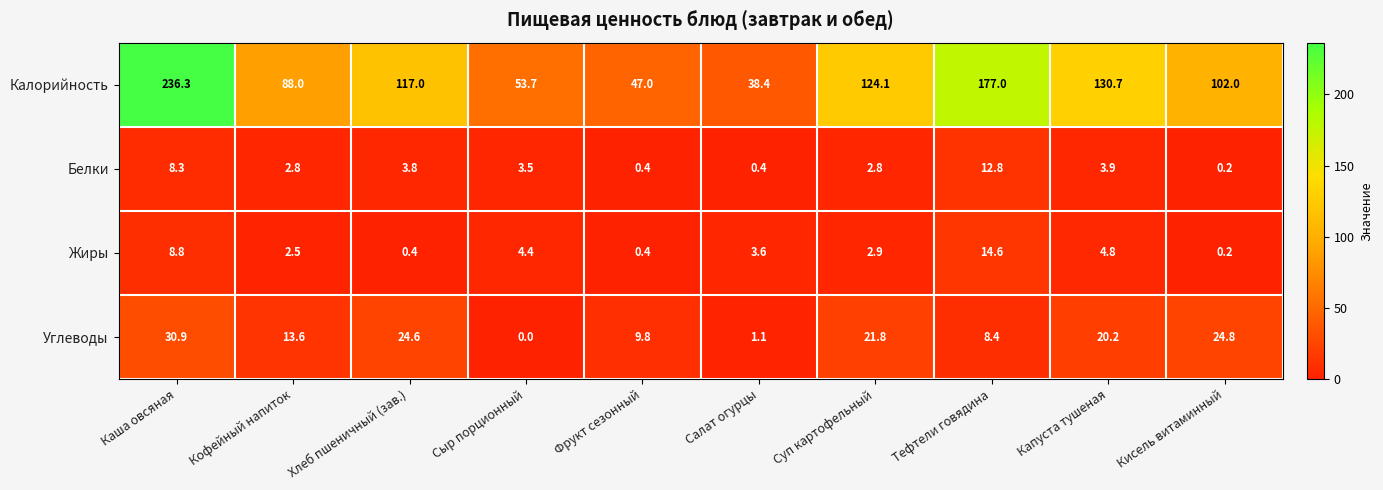

How many series are shown in this chart?

4